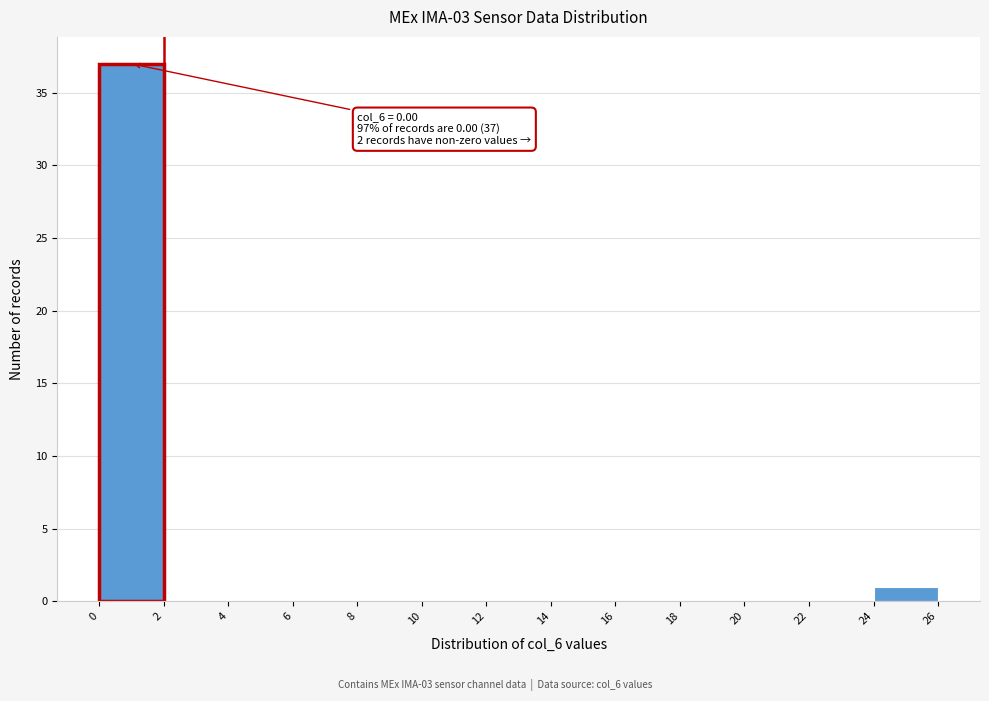

Which range on the x-axis has the tallest bar?

0 to 2